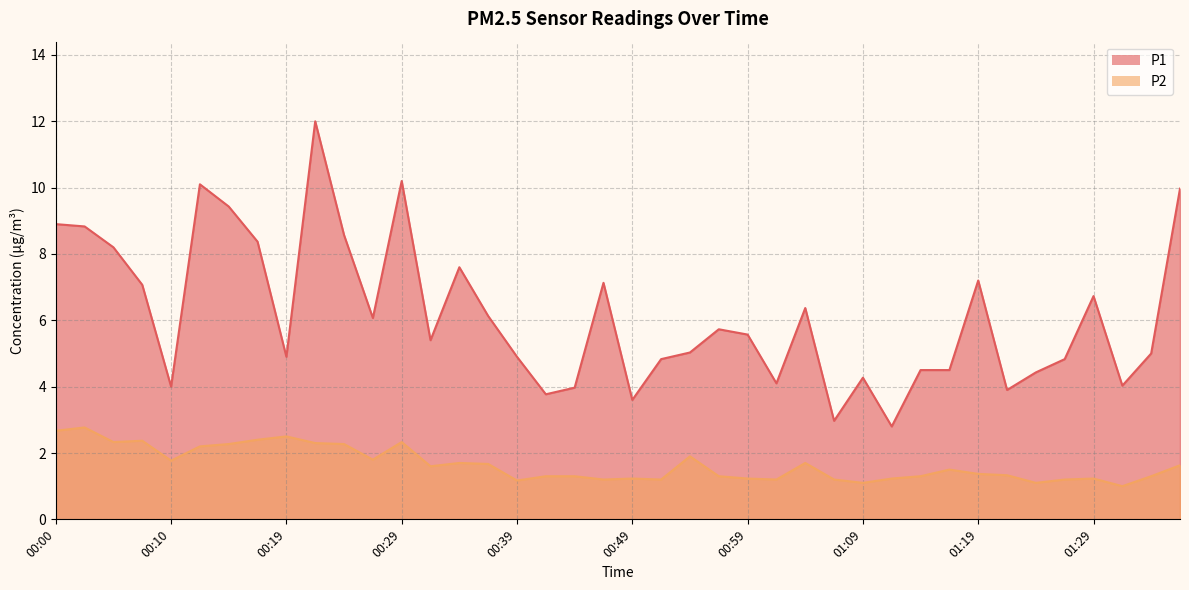

What is the label of the 12th point from the right?

01:09